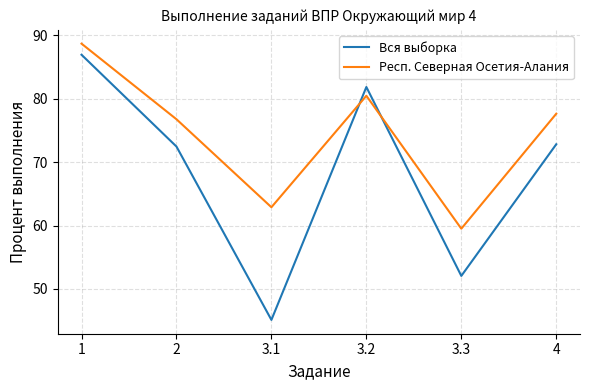

At 2, list the series in order from largest to smallest.

Респ. Северная Осетия-Алания, Вся выборка